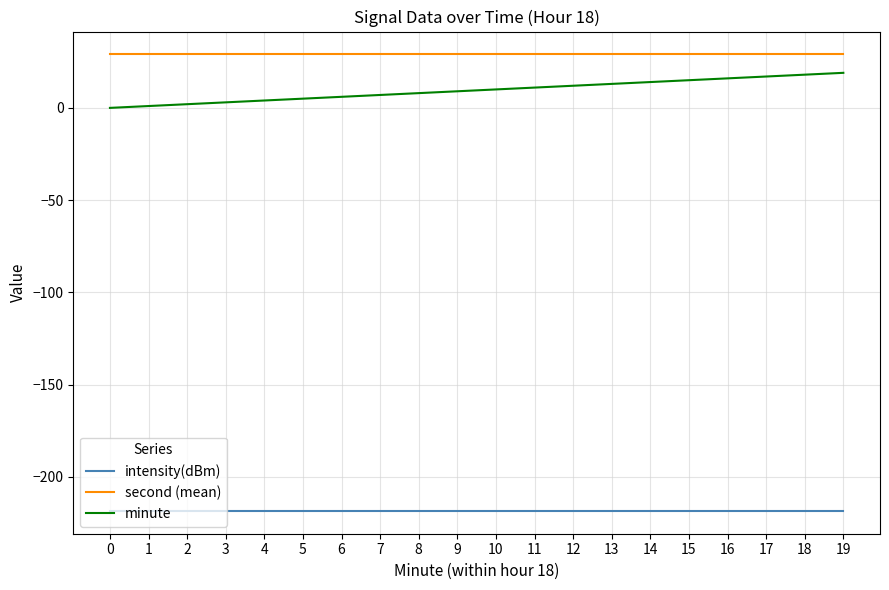

What is the smallest value displayed?

-218.4